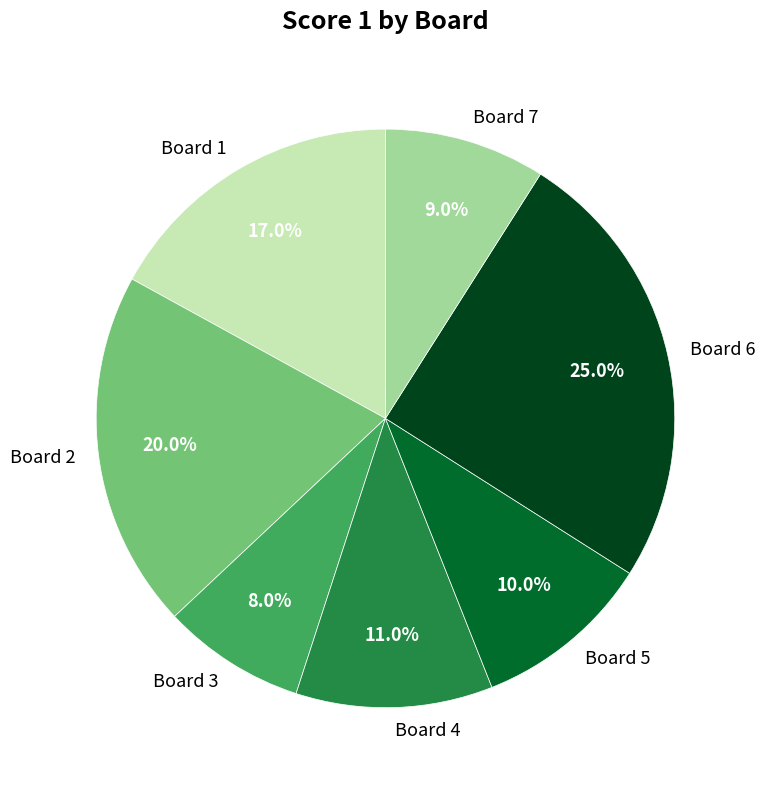

What percentage do Board 2 and Board 4 together represent?

31.0%